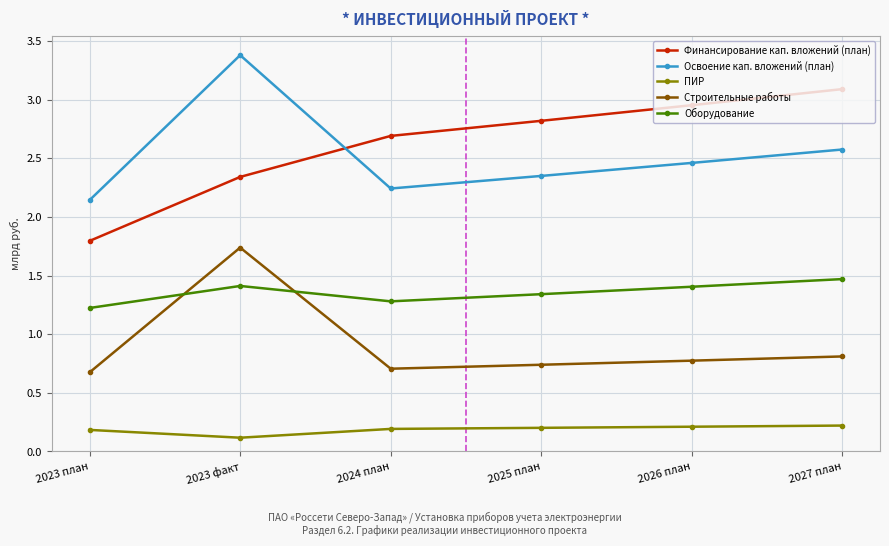

The value of Строительные работы at 2026 план is 0.5. True or false?

False